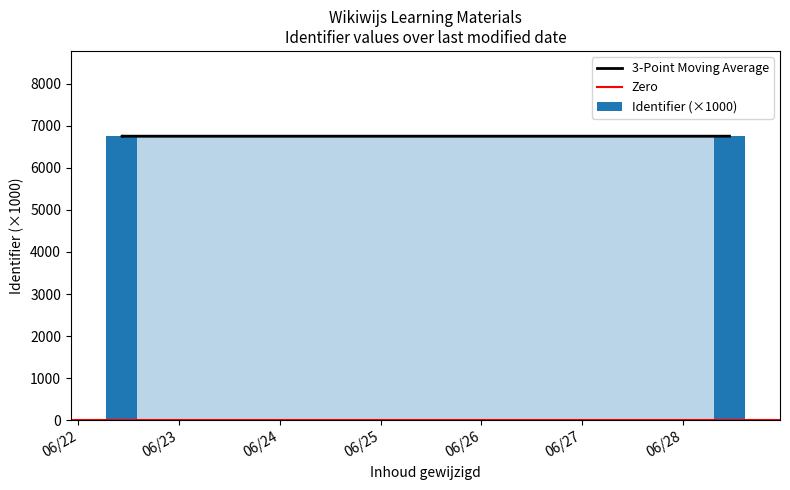

What is the sum of the values at 2021-06-22 10:10:38 and 2021-06-22 10:18:32?

13499.5